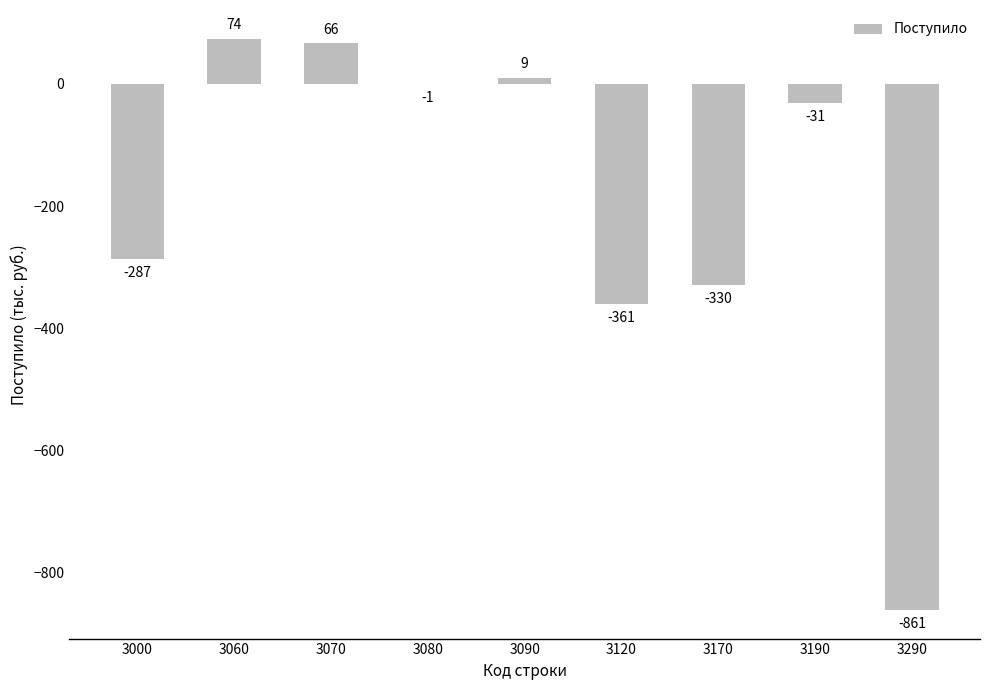

Where does the data first go above -31?

3060